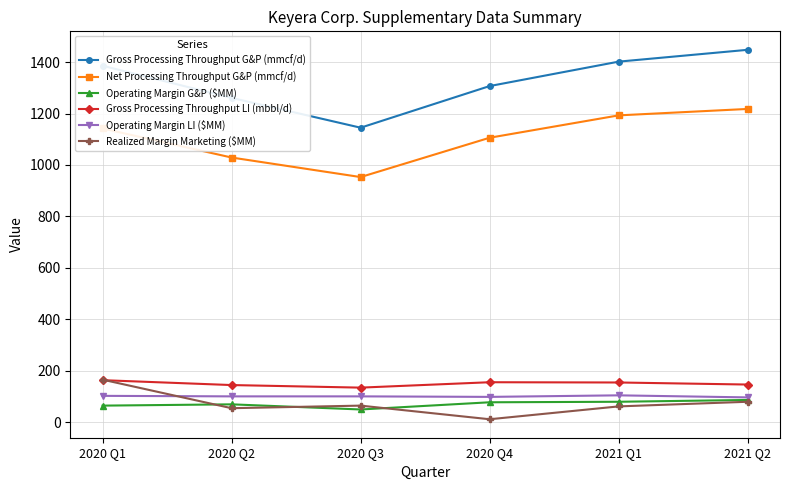

What is the minimum value for Operating Margin G&P ($MM)?

49